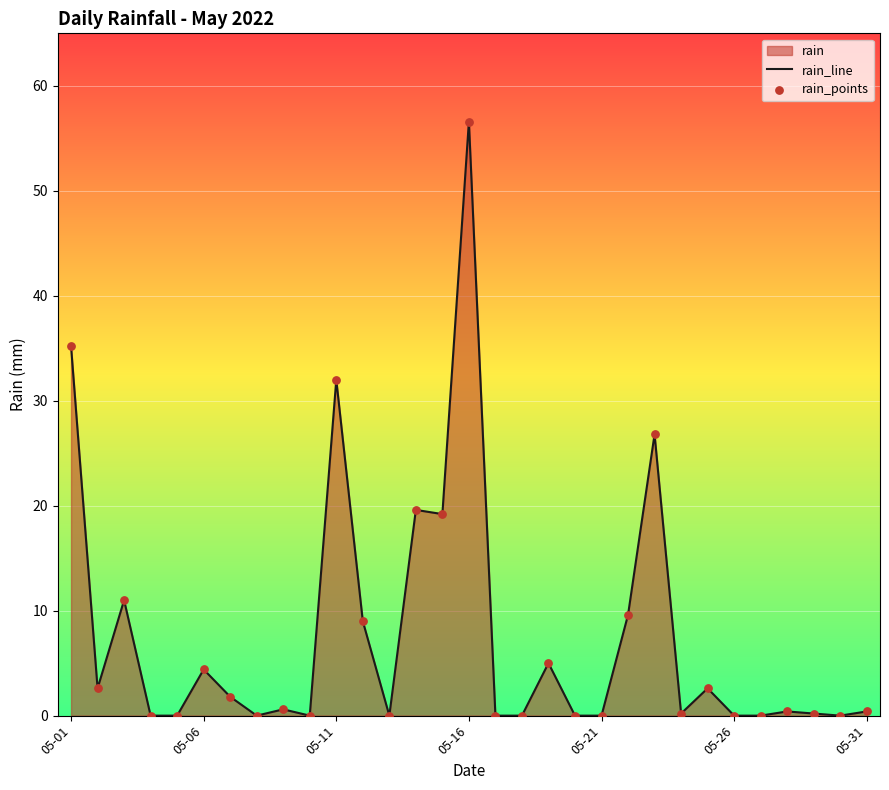

Which series has the largest total across all categories?

rain_line